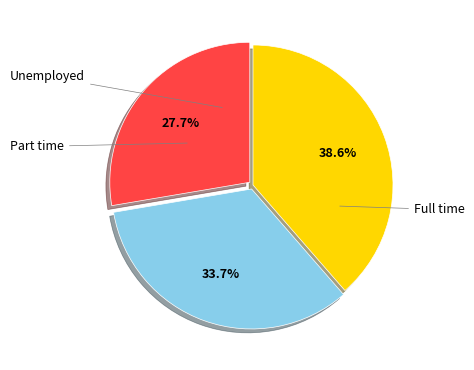

Is there a majority slice in this chart?

No